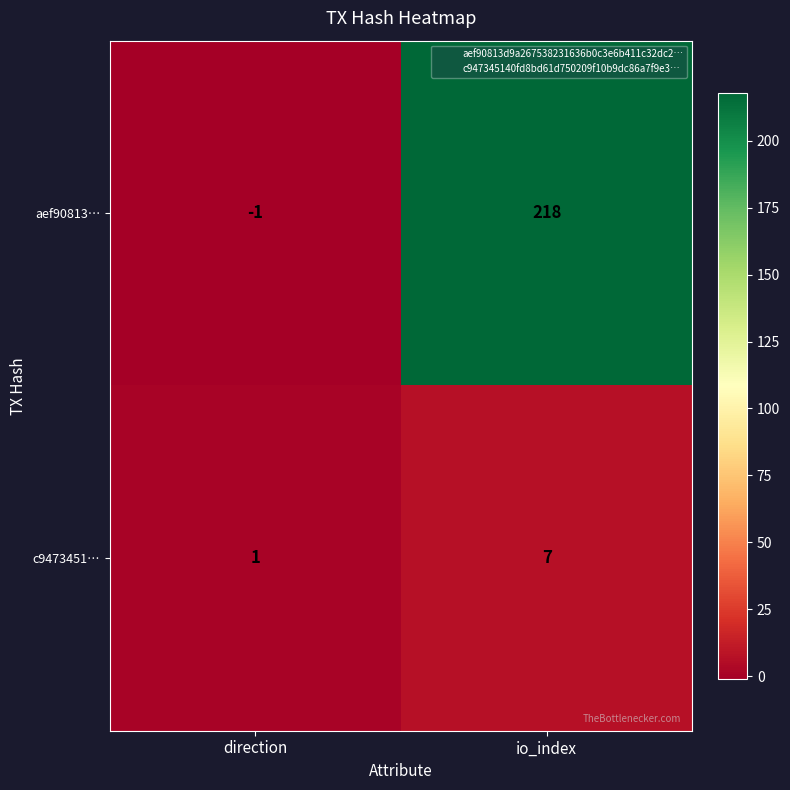

Reading left to right, list all the values displayed in this chart.

aef90813…: -1	218
c9473451…: 1	7